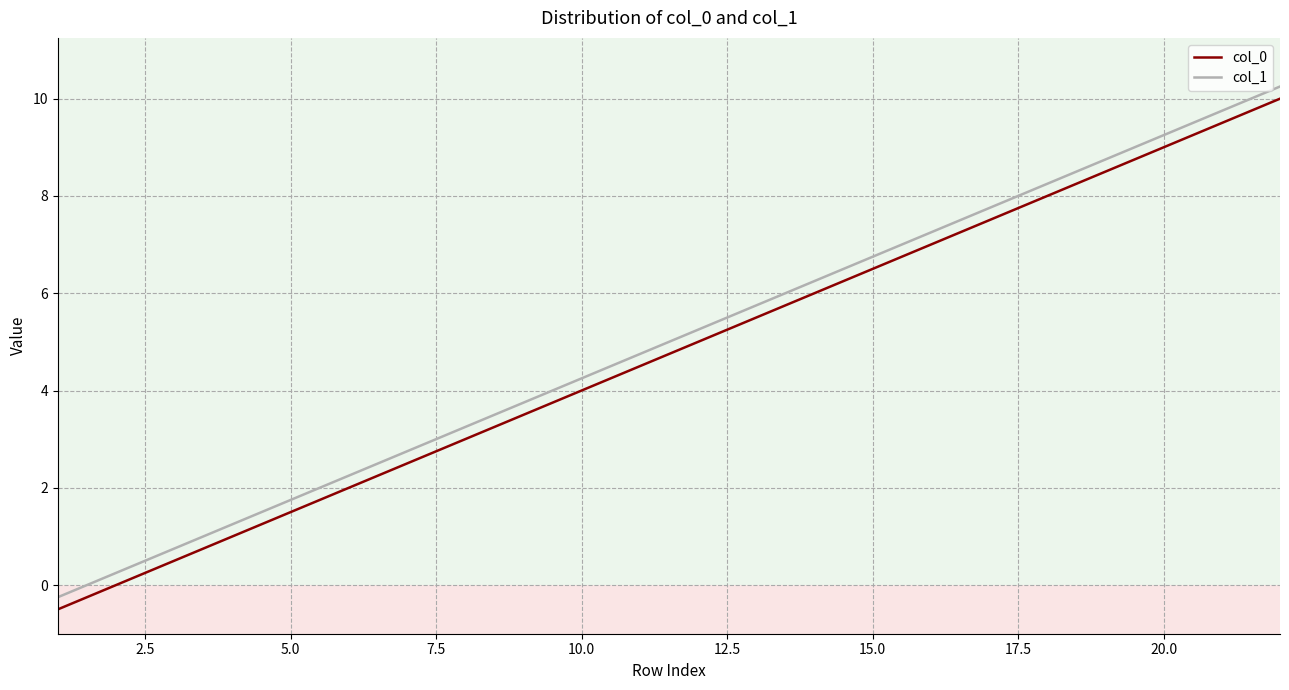

List the series in order of their overall mean, highest first.

col_1, col_0